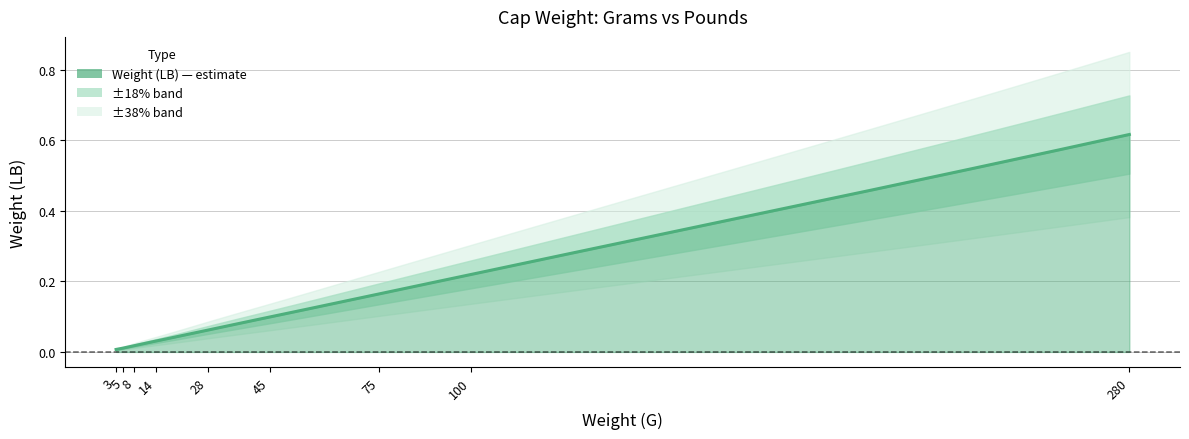

Reading left to right, extract all data points from this chart.

3=0.0	5=0.0	8=0.0	14=0.0	28=0.1	45=0.1	75=0.2	100=0.2	280=0.6